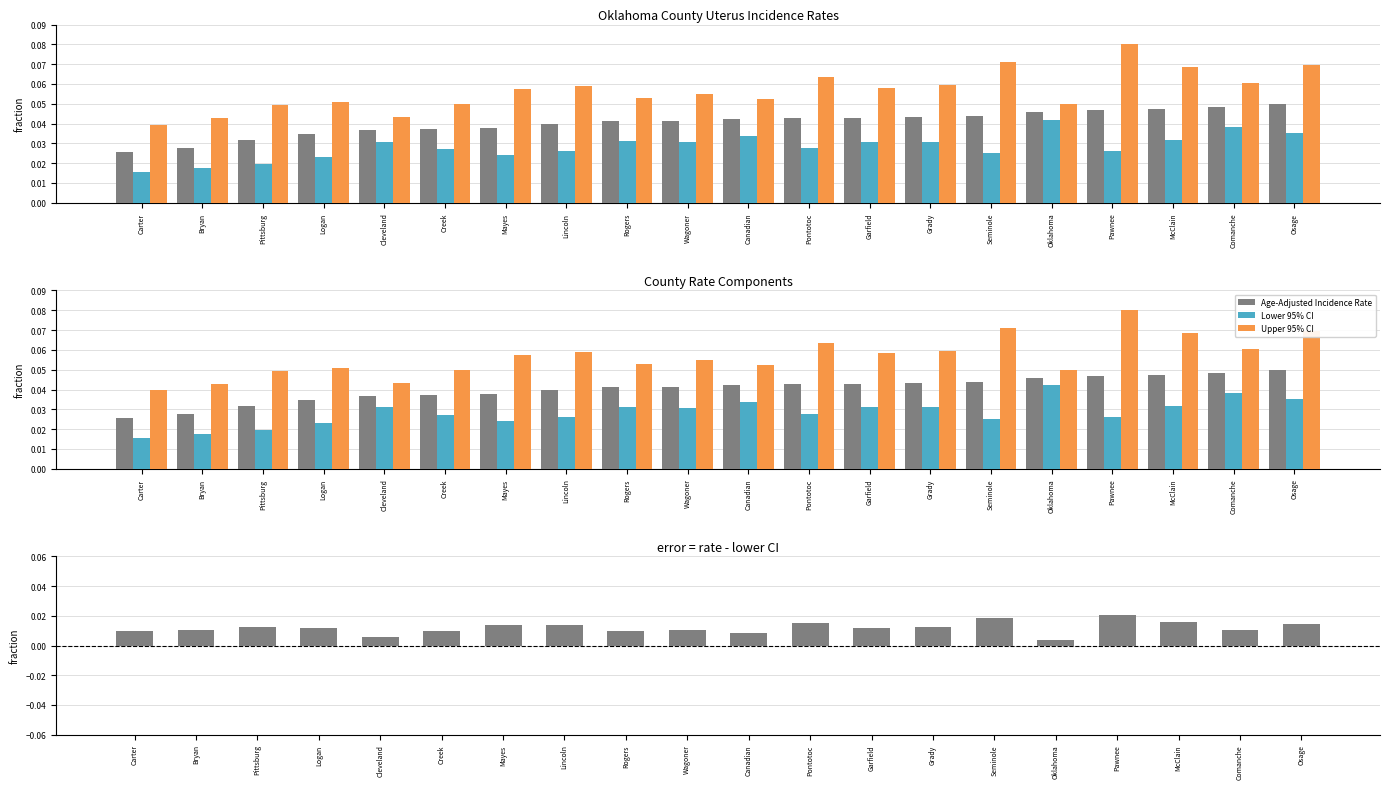

At which category is the sum across all series the highest?

Pawnee